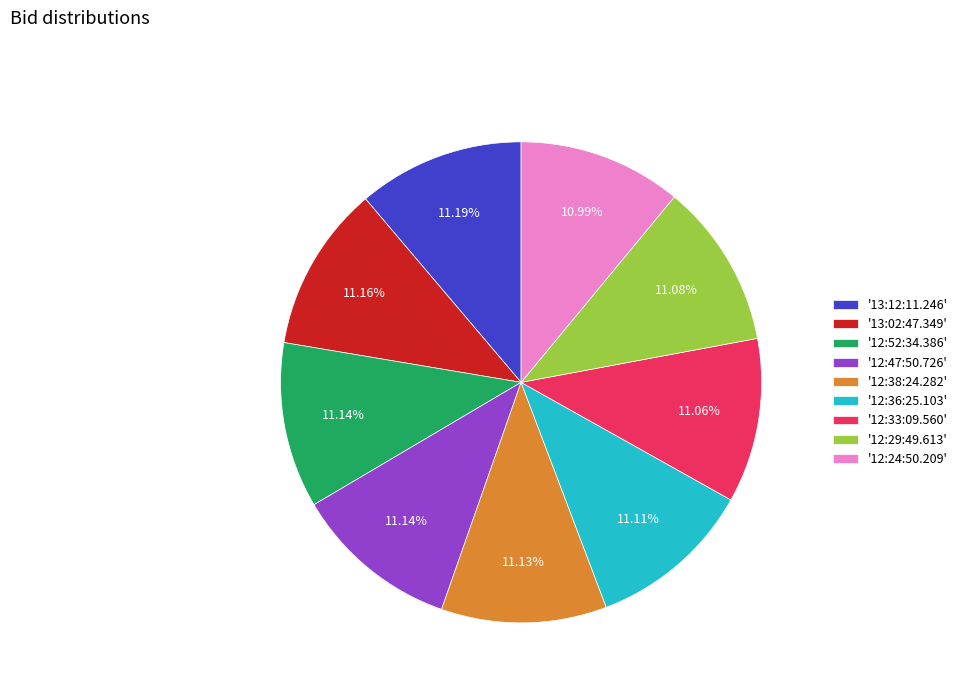

How many segments does this pie chart have?

9